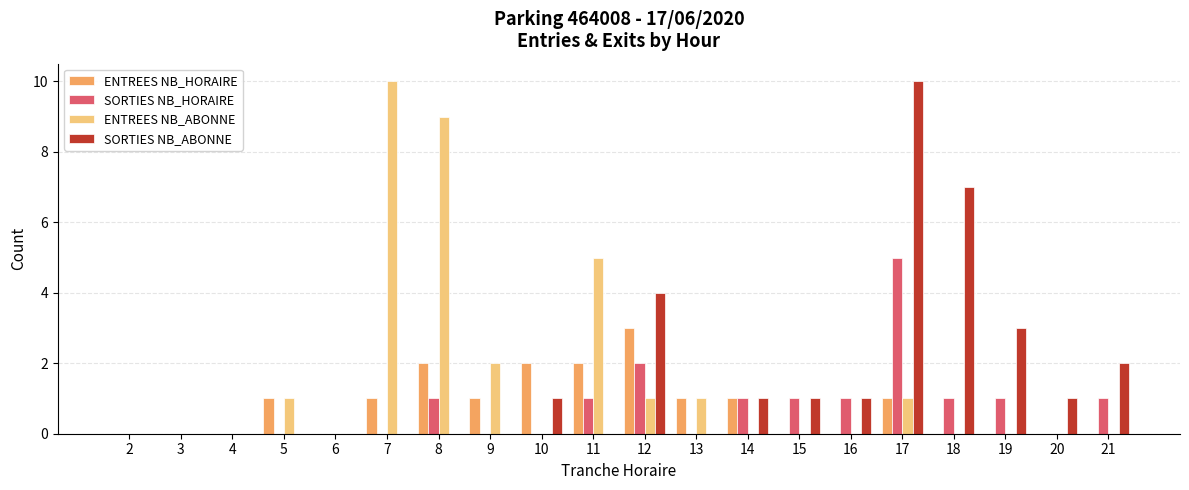

What is the average value of the SORTIES NB_ABONNE series?

2